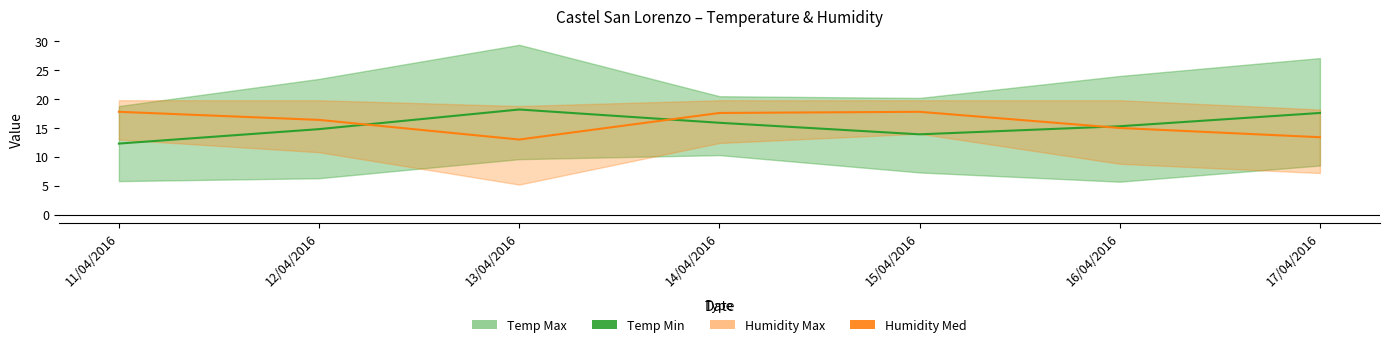

What is the label of the 4th point from the right?

14/04/2016